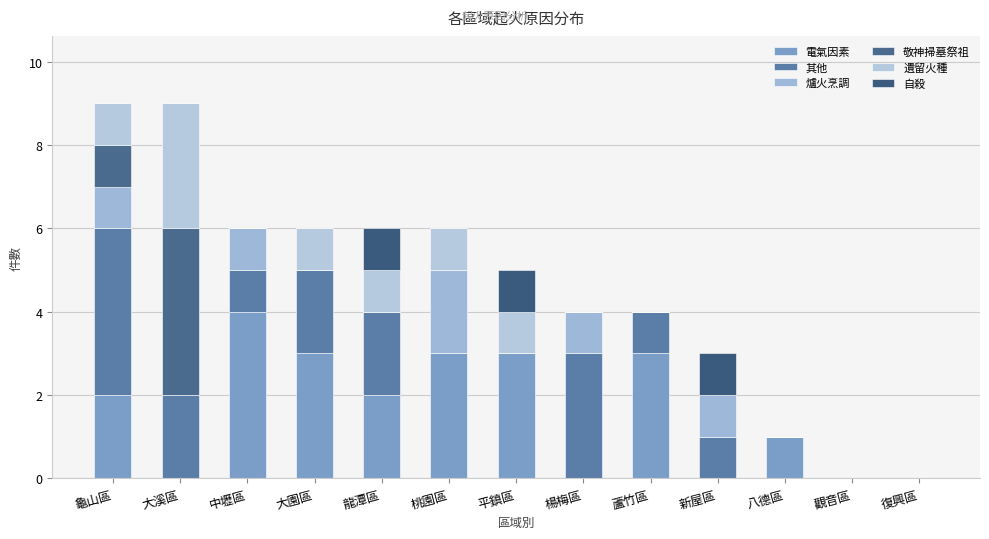

Are the bars grouped side by side (vs. stacked)?

No